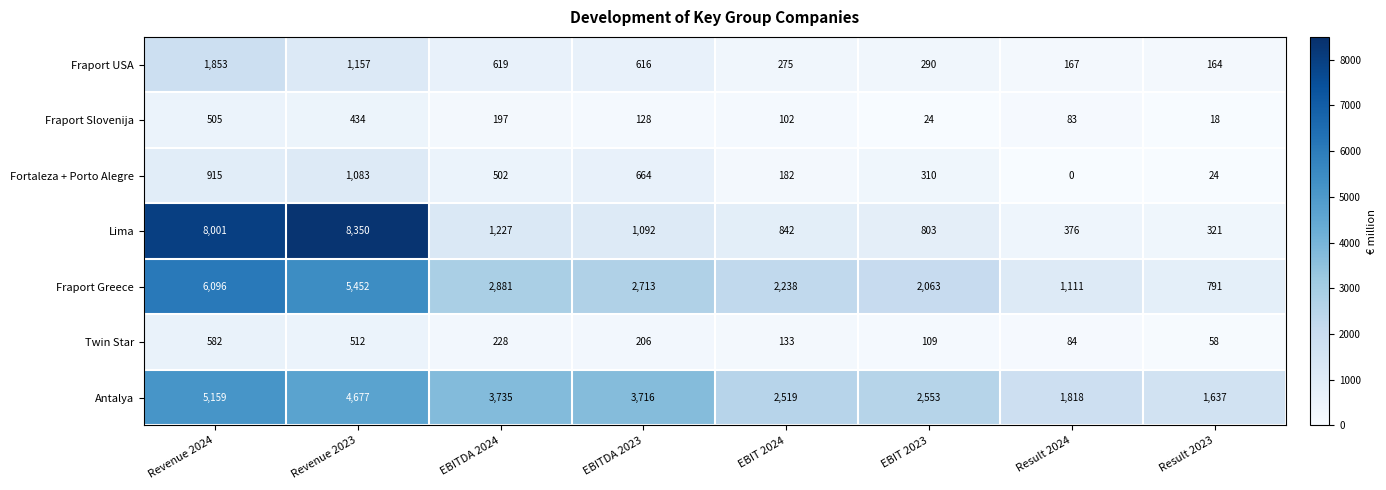

Which series has the widest spread of values?

Lima